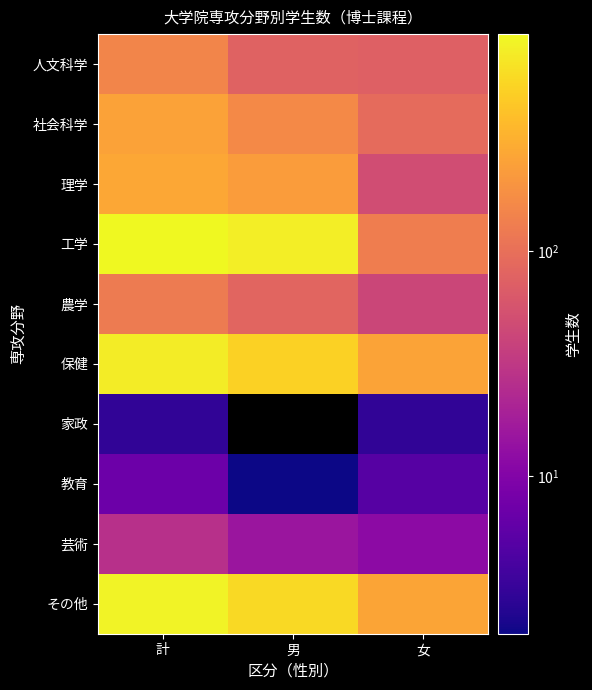

Which has a higher value, 女 or 計?

計